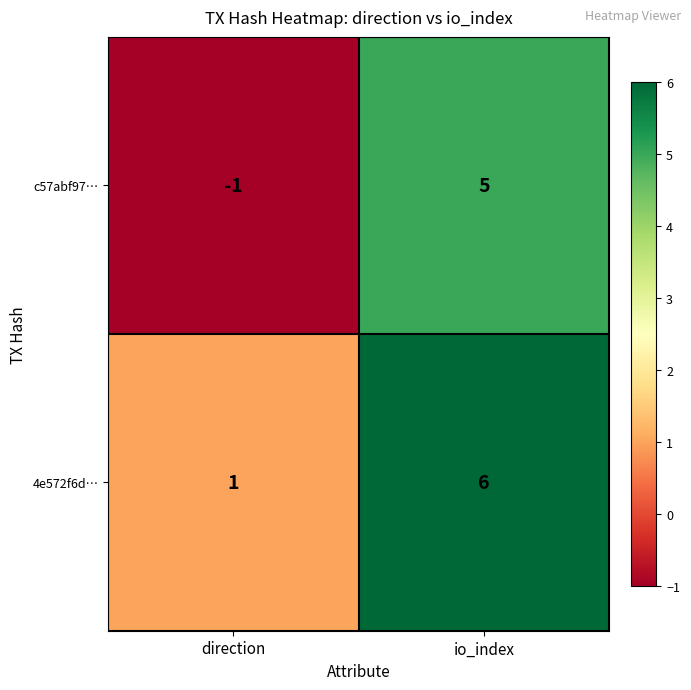

How many series are shown in this chart?

2